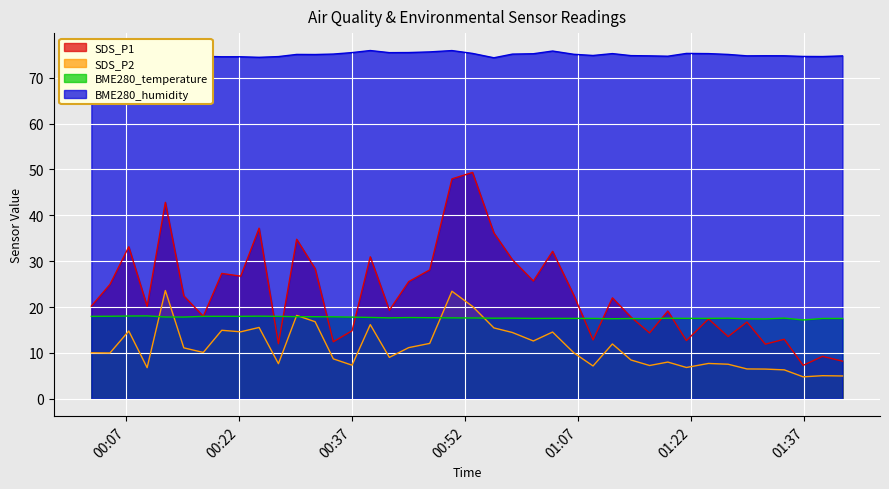

What is the lowest value of the SDS_P1 series?

7.3